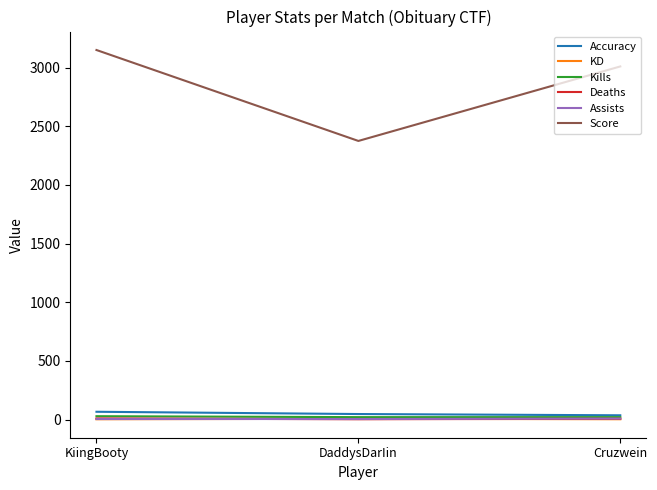

Rank the categories by Score value from lowest to highest.

DaddysDarIin, Cruzwein, KiingBooty